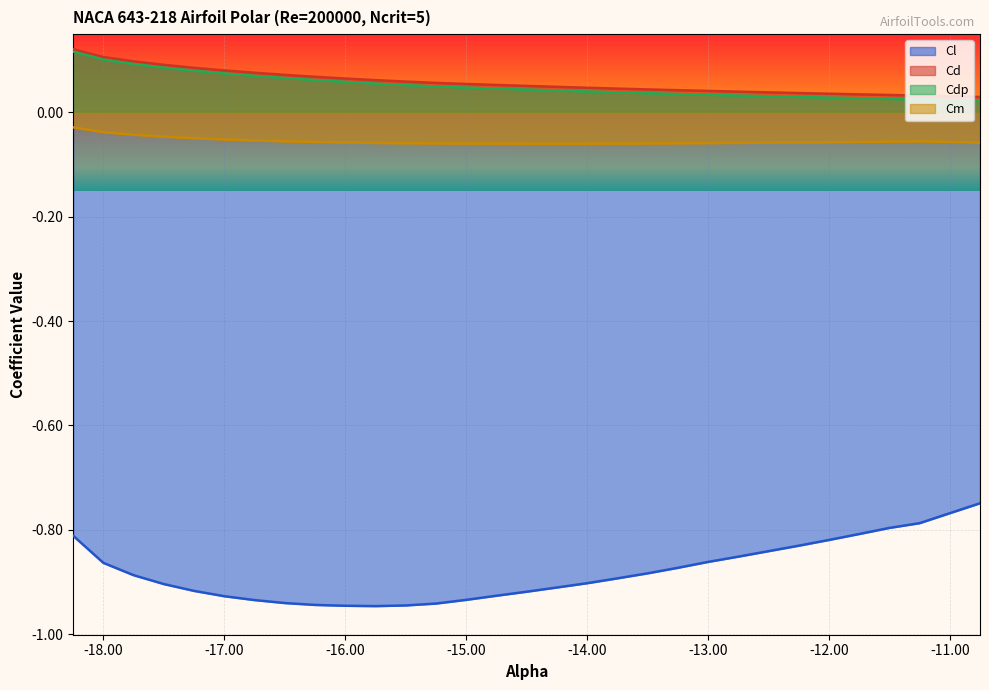

Which label corresponds to the smallest value in the chart?

-15.75